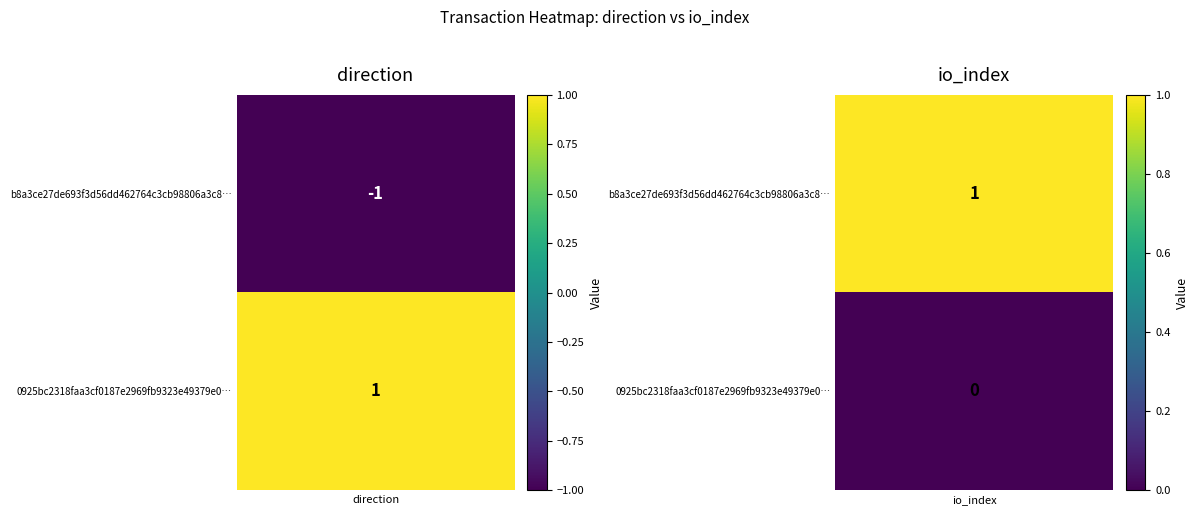

List the series in order of their peak value, highest first.

b8a3ce27de693f3d56dd462764c3cb98806a3c8, 0925bc2318faa3cf0187e2969fb9323e49379e0